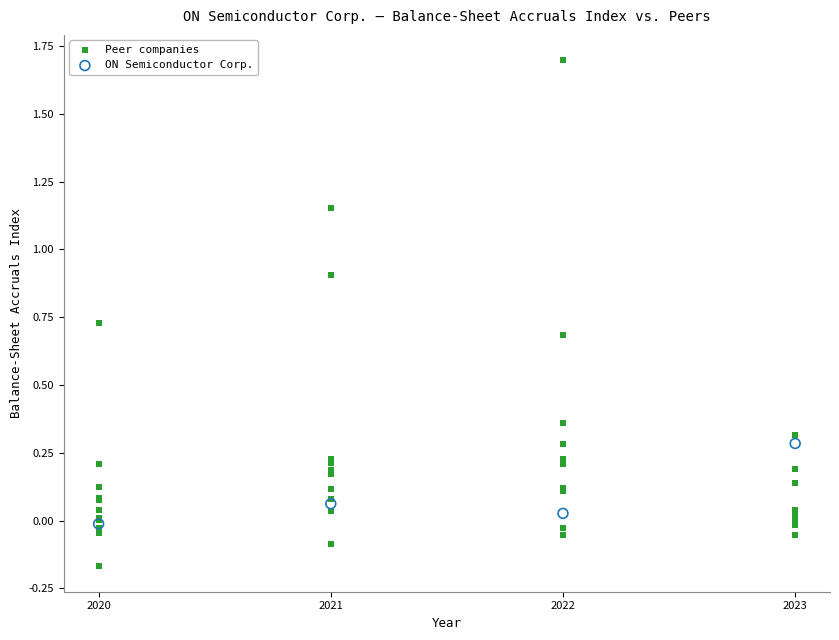

Which series reaches the maximum Y coordinate?

Peer companies